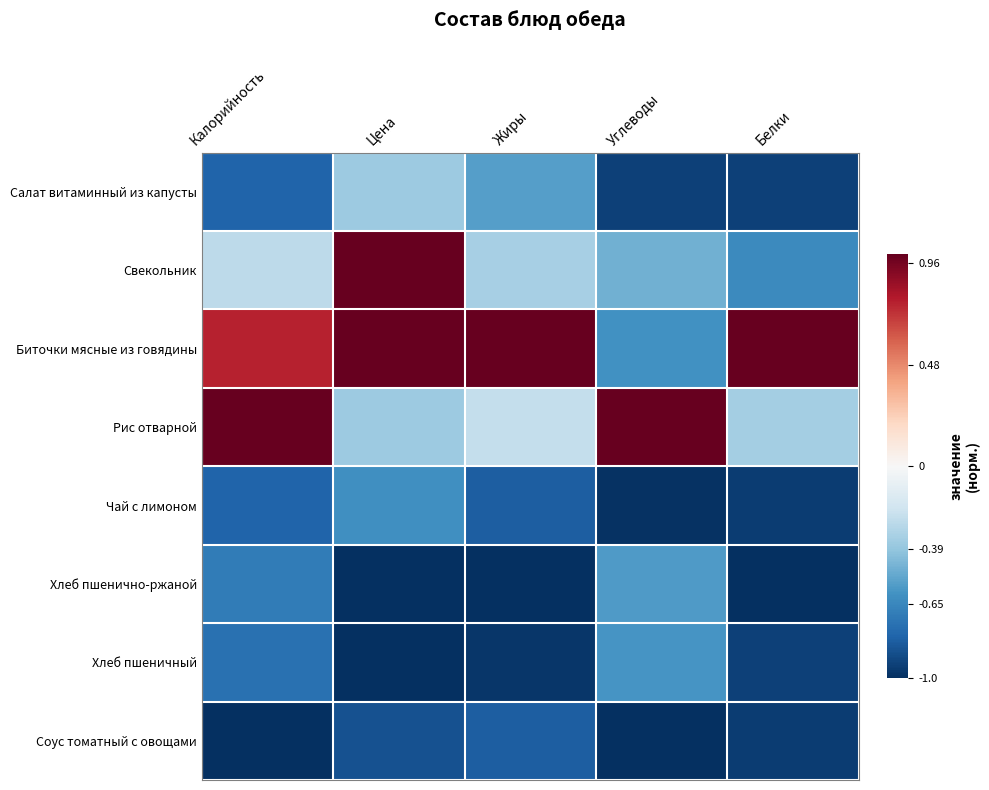

Which series has the largest total across all categories?

Биточки мясные из говядины